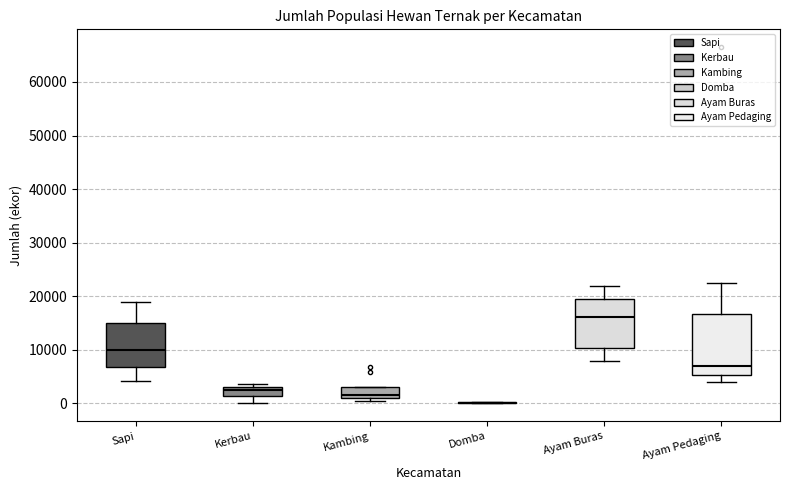

Reading left to right, read every box against the y-axis: the position of its median line, the range the box covers, and the ends of its whiskers. The values are not printed on the chart, so give them approximately, as read against the axis.

Sapi: median 10000, box 7000 to 15000, whiskers 4000 to 19000
Kerbau: median 2000, box 1000 to 3000, whiskers 0 to 4000
Kambing: median 2000, box 1000 to 3000, whiskers 0 to 3000
Domba: box collapsed to a line at 0, whiskers 0 to 0
Ayam Buras: median 16000, box 10000 to 20000, whiskers 8000 to 22000
Ayam Pedaging: median 7000, box 5000 to 17000, whiskers 4000 to 22000